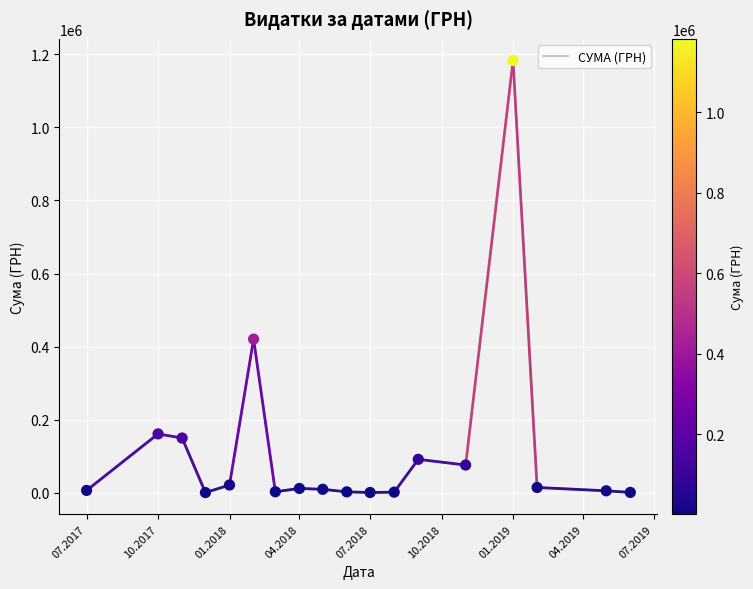

What is the difference between the maximum and minimum values?

1181798.2